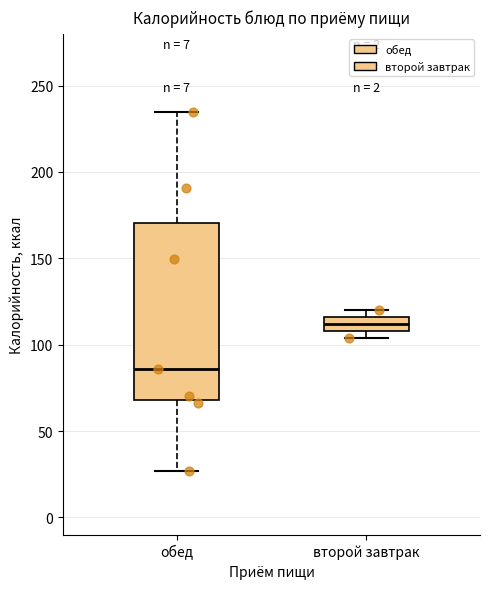

Which box has the highest median line?

второй завтрак